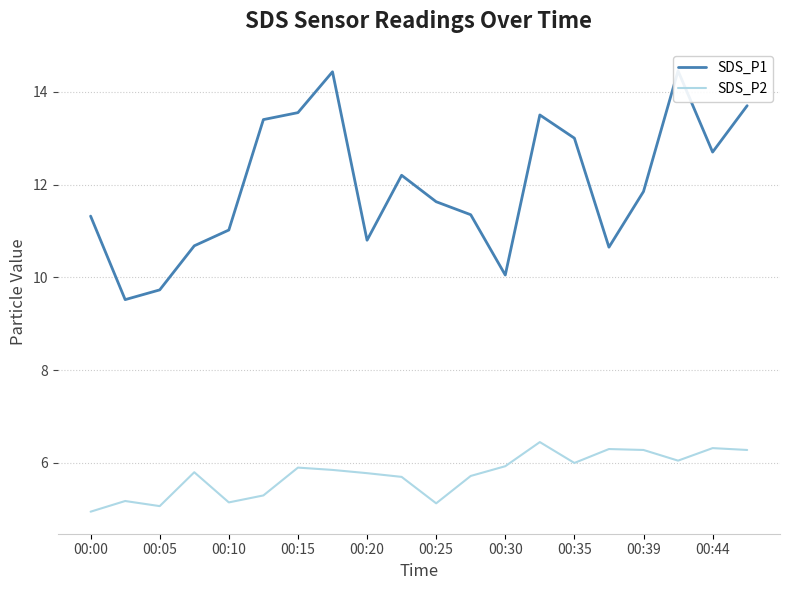

What is the average value of the SDS_P2 series?

5.8